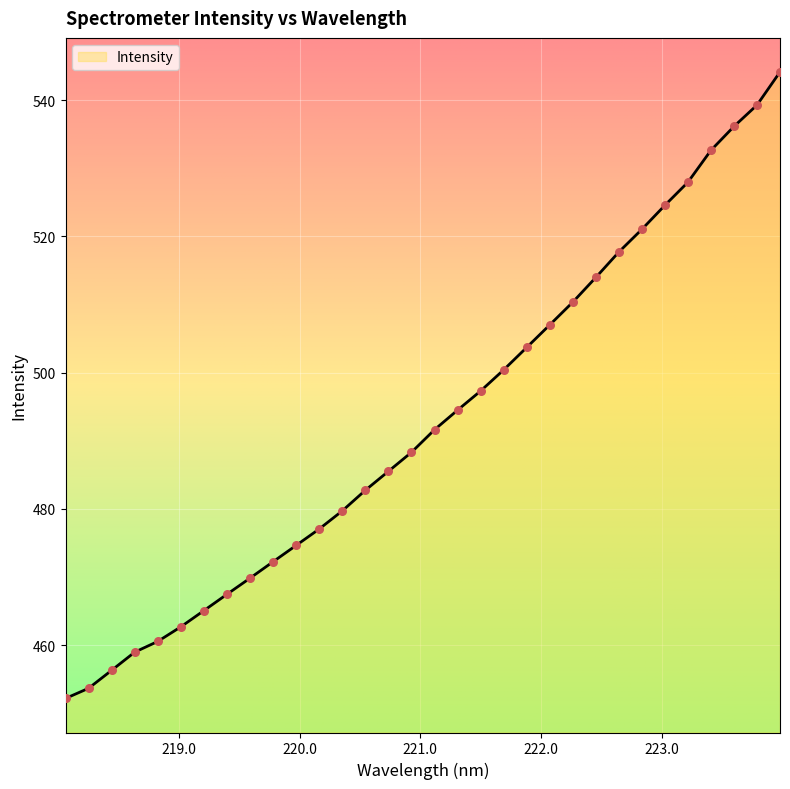

What is the difference between the maximum and minimum values?

92.0